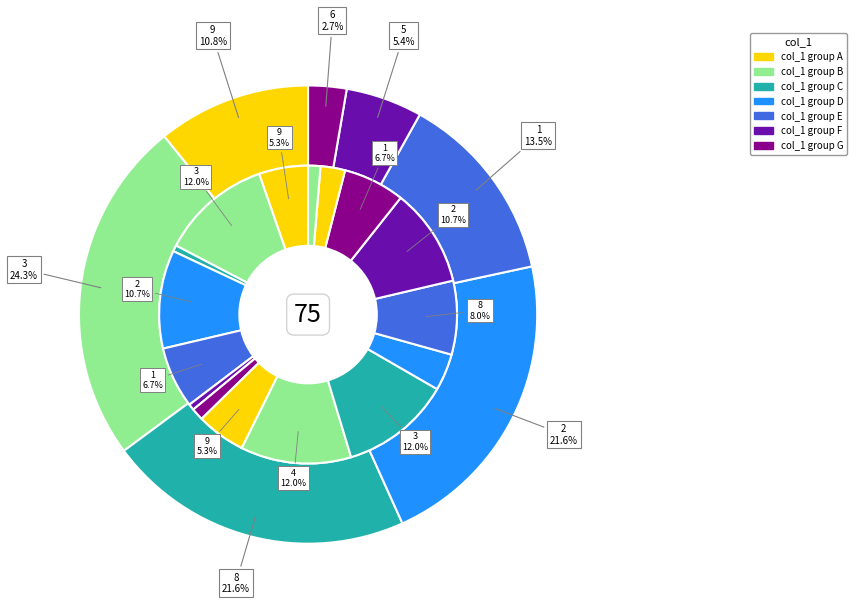

How many segments does this pie chart have?

16